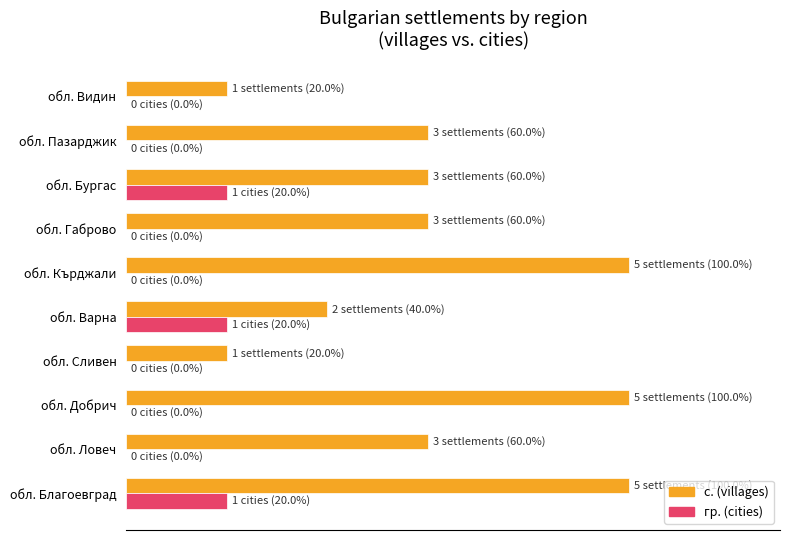

Rank the series by their maximum value, from highest to lowest.

с. (villages), гр. (cities)